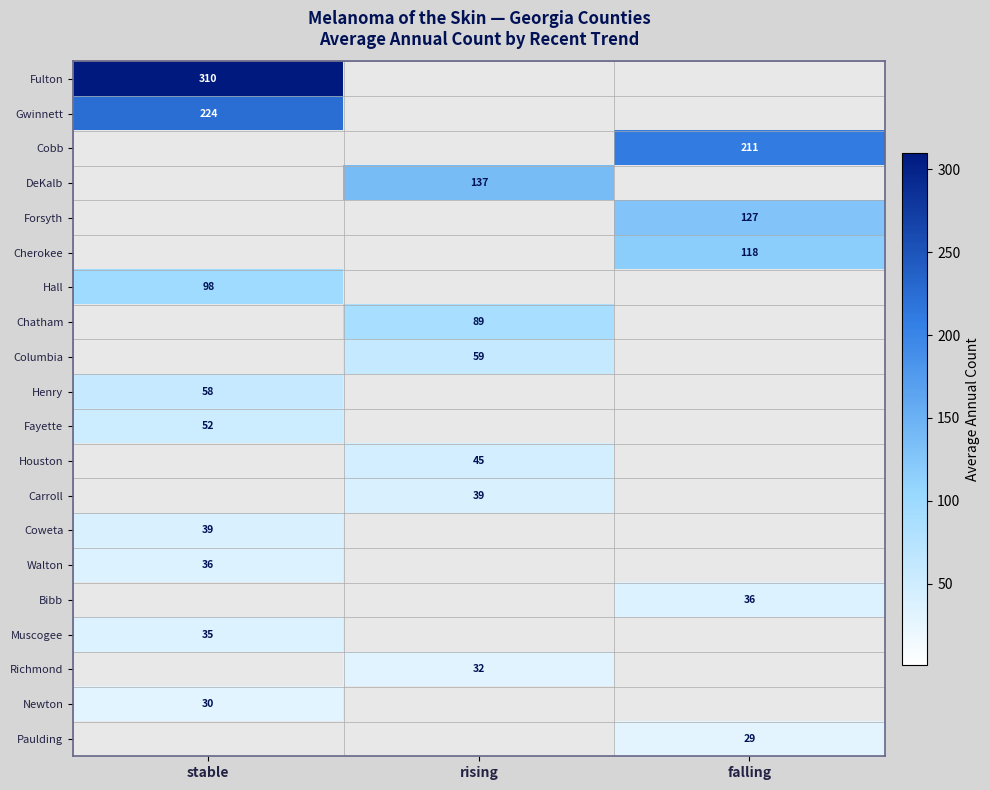

Is it true that Forsyth equals 127 at falling?

True